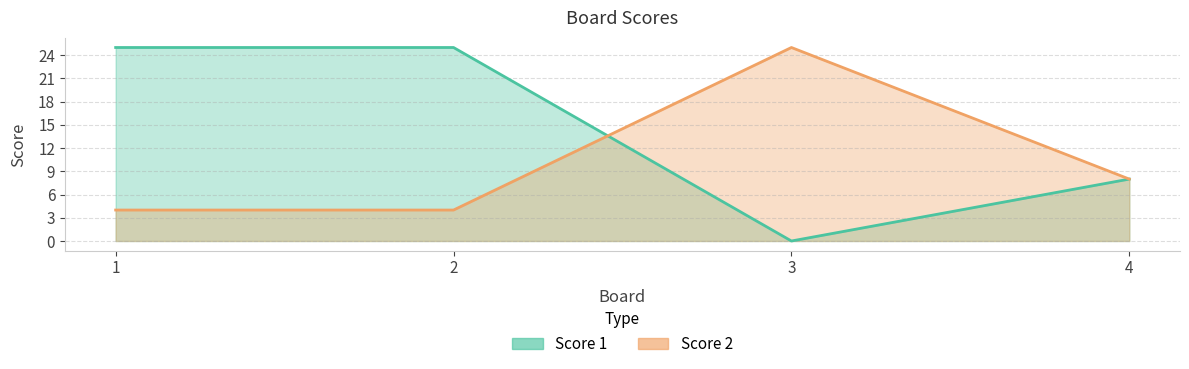

Between 3 and 4, which series saw the biggest shift?

Score 2